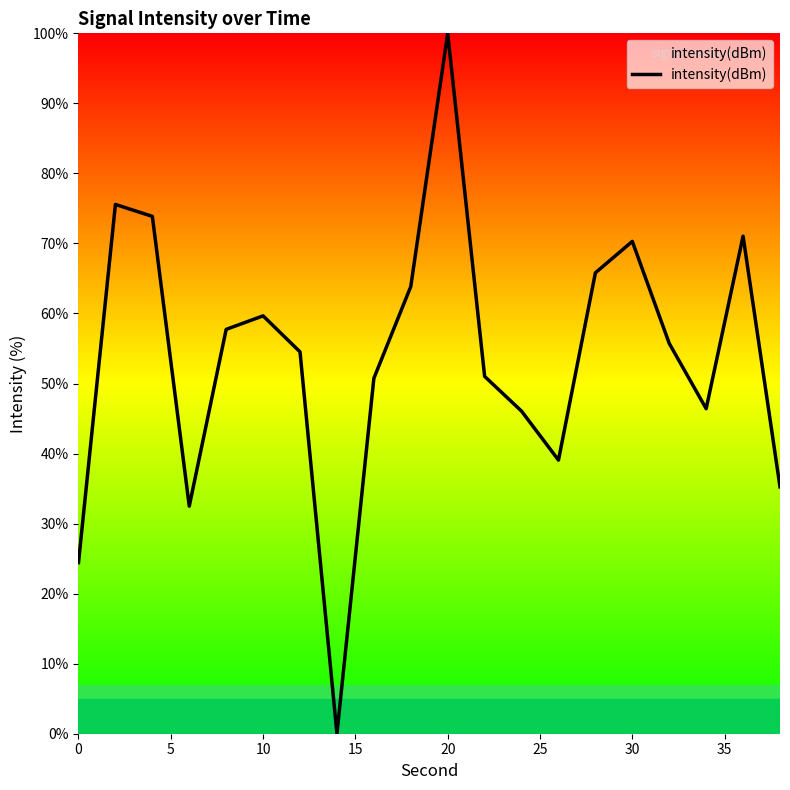

What is the difference between the maximum and minimum values?

100.0